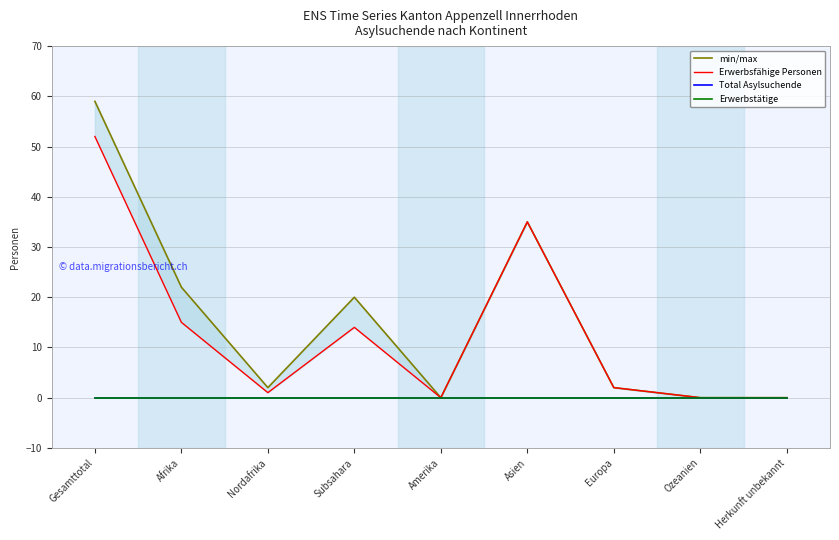

True or false: Erwerbstätige and Erwerbsfähige Personen intersect in this chart.

False